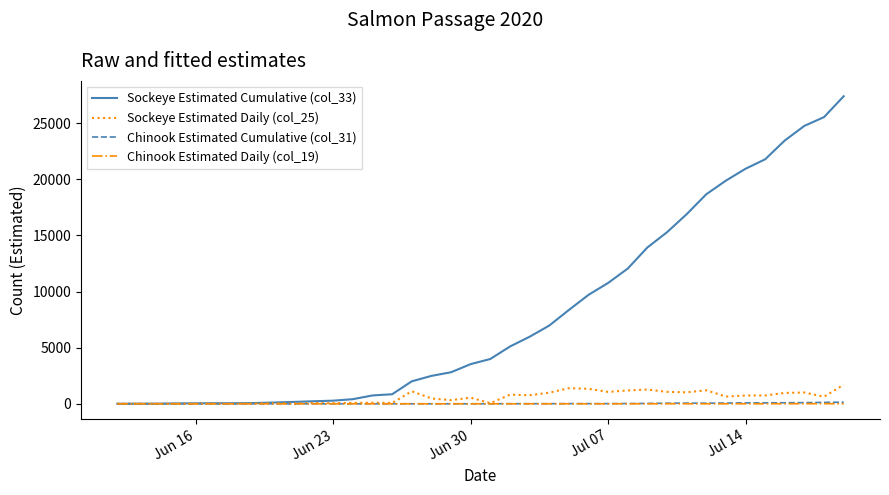

What is the average value of the Chinook Estimated Cumulative (col_31) series?

25.4